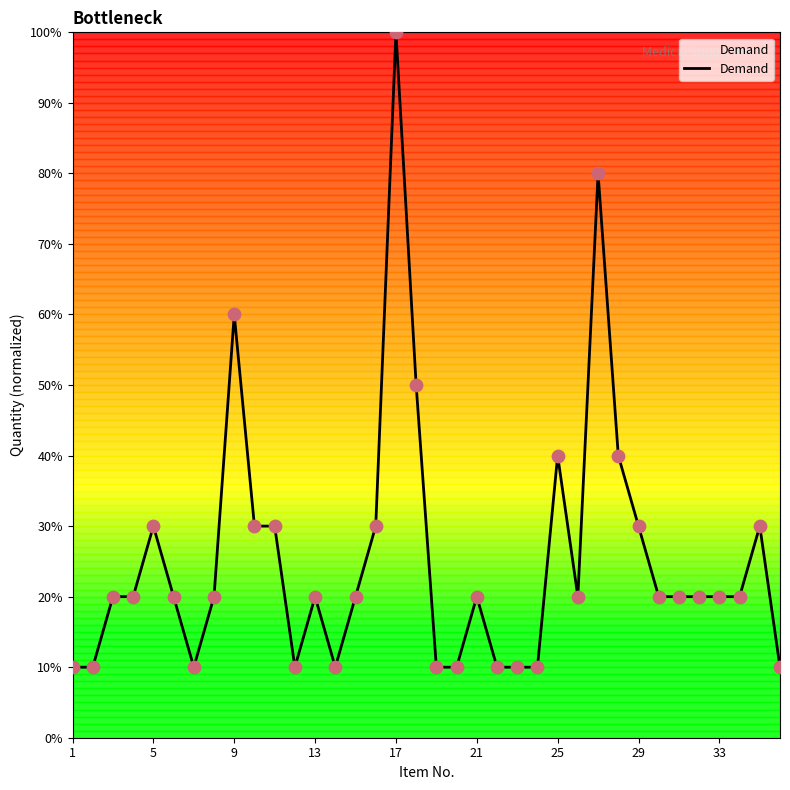

What is the smallest value displayed?

10